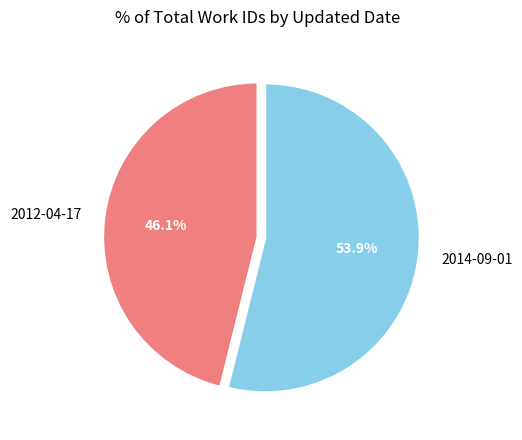

Is it true that 2014-09-01 is 54% of the pie?

True